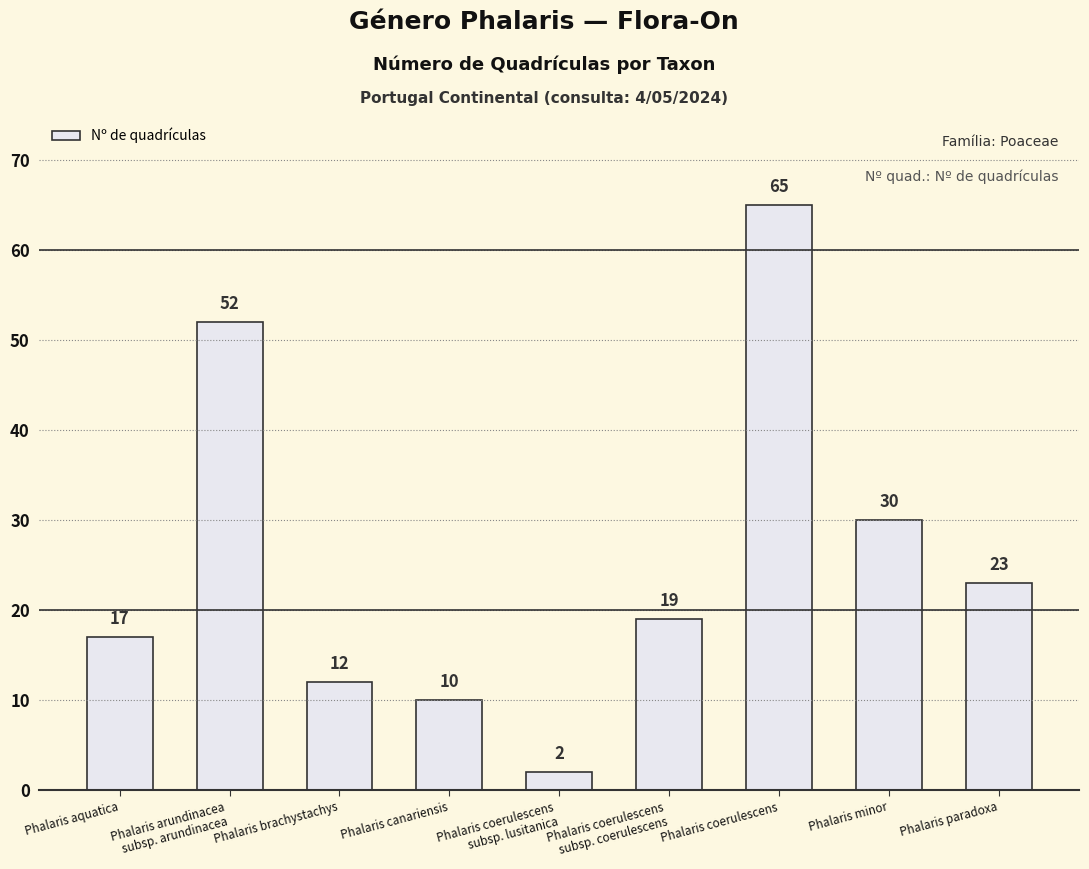

How many bars are there in total?

9